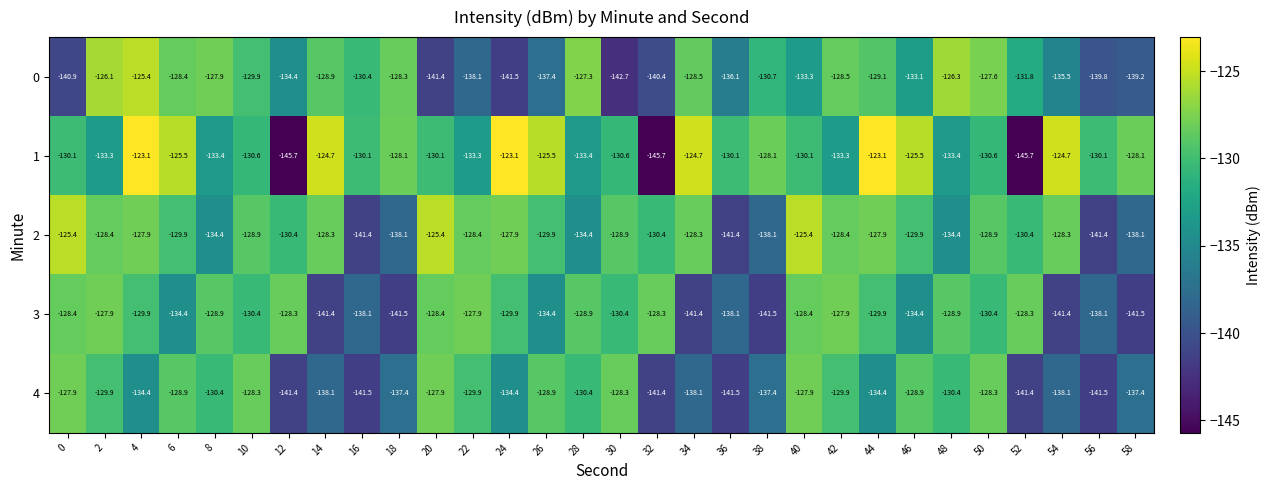

What is the minimum value shown in the chart?

-145.7